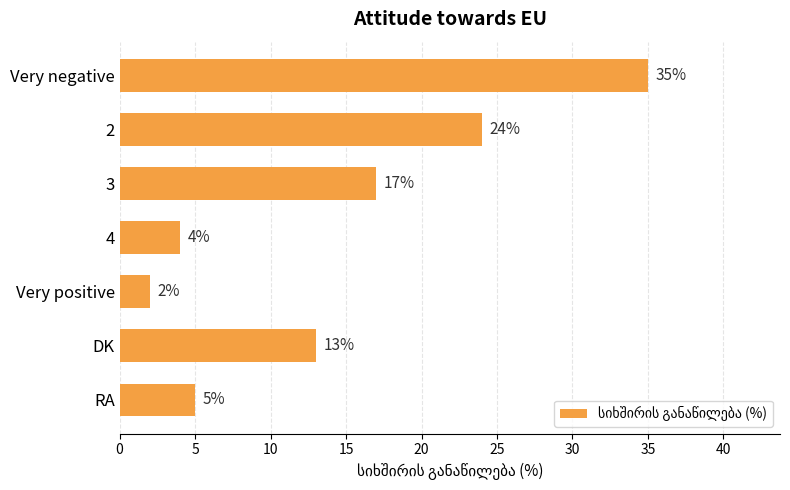

At which label is the value closest to 18?

3